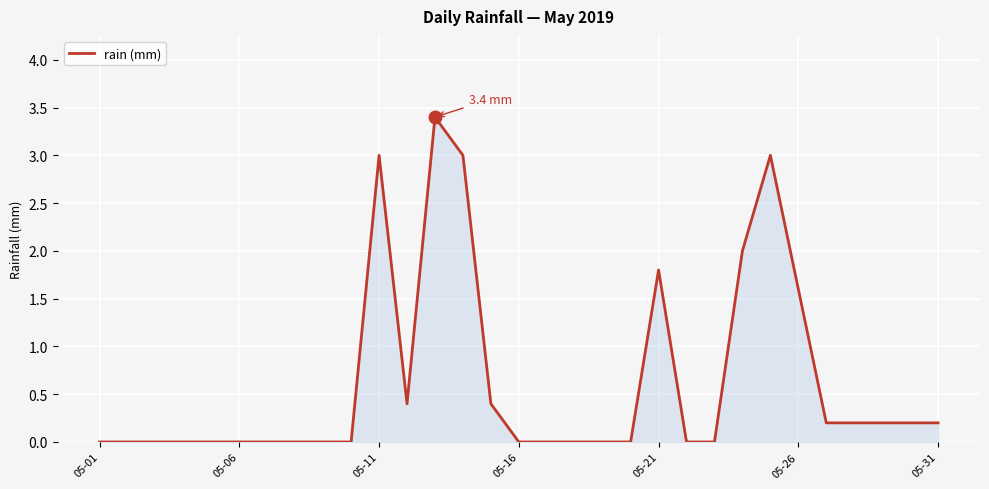

Reading left to right, transcribe all the data shown in this chart.

0.0	0.0	0.0	0.0	0.0	0.0	0.0	0.0	0.0	0.0	3.0	0.4	3.4	3.0	0.4	0.0	0.0	0.0	0.0	0.0	1.8	0.0	0.0	2.0	3.0	1.6	0.2	0.2	0.2	0.2	0.2